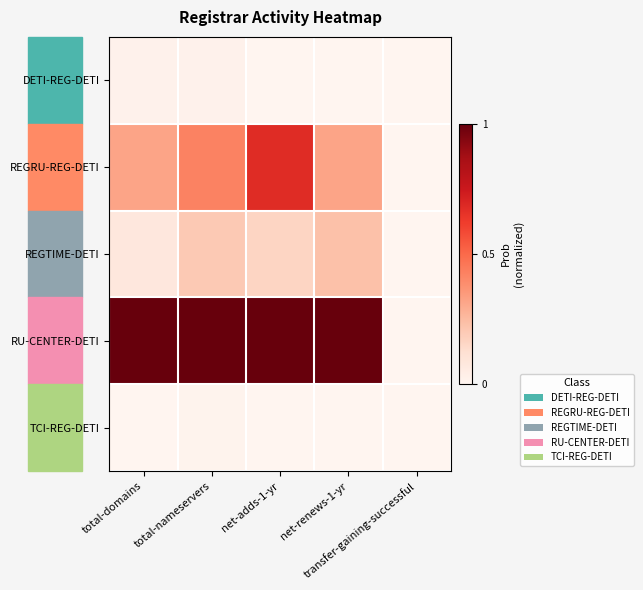

At total-domains, list the series in order from smallest to largest.

TCI-REG-DETI, DETI-REG-DETI, REGTIME-DETI, REGRU-REG-DETI, RU-CENTER-DETI